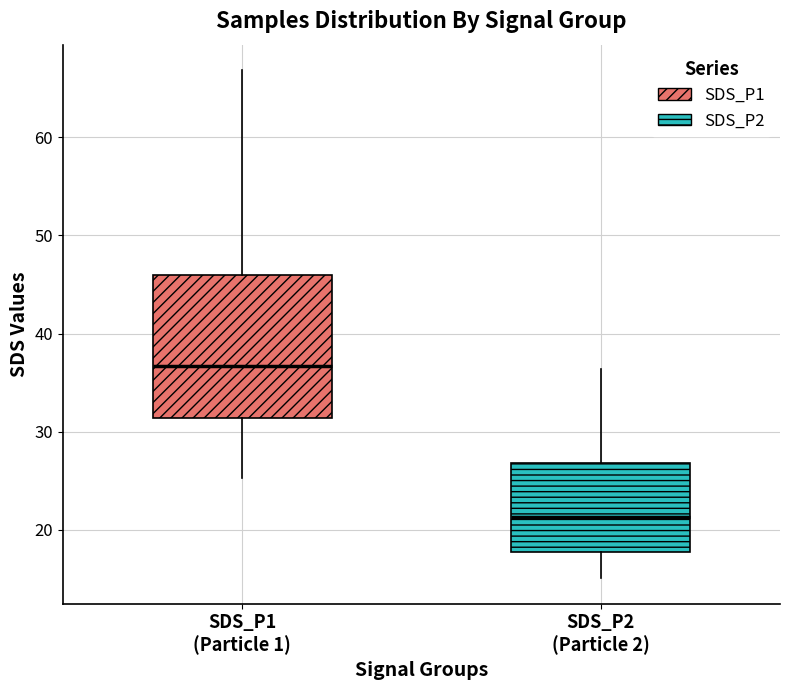

Which box is the tallest, from its lower edge to its upper edge?

SDS_P1 (Particle 1)